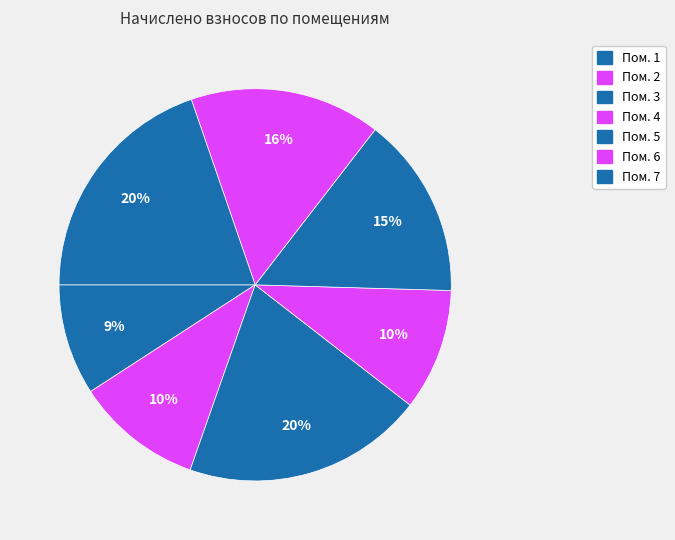

Count the number of slices in the pie.

7